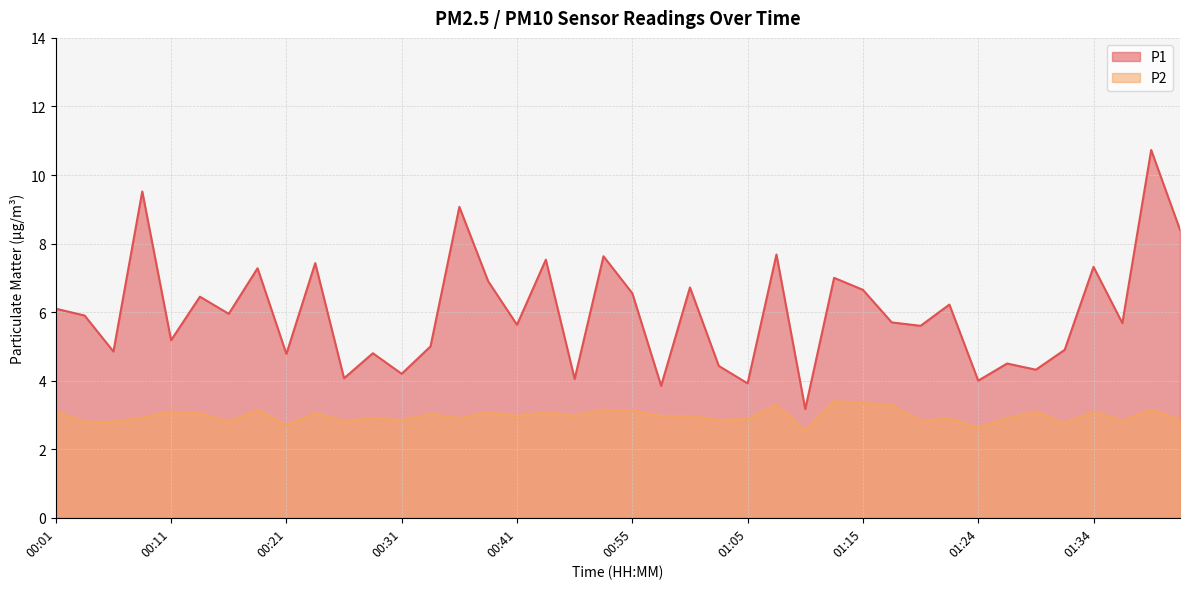

Reading left to right, list all the values displayed in this chart.

P1: 00:01=6.1	00:04=5.9	00:06=4.8	00:09=9.5	00:11=5.2	00:14=6.5	00:16=6.0	00:19=7.3	00:21=4.8	00:24=7.4	00:26=4.1	00:29=4.8	00:31=4.2	00:34=5.0	00:36=9.1	00:39=6.9	00:41=5.6	00:44=7.5	00:49=4.0	00:52=7.6	00:55=6.5	00:57=3.9	01:00=6.7	01:02=4.4	01:05=3.9	01:07=7.7	01:10=3.2	01:12=7.0	01:15=6.7	01:17=5.7	01:20=5.6	01:22=6.2	01:24=4.0	01:27=4.5	01:29=4.3	01:32=4.9	01:34=7.3	01:37=5.7	01:40=10.7	01:42=8.4
P2: 00:01=3.1	00:04=2.8	00:06=2.8	00:09=2.9	00:11=3.1	00:14=3.0	00:16=2.8	00:19=3.1	00:21=2.7	00:24=3.0	00:26=2.8	00:29=2.9	00:31=2.9	00:34=3.0	00:36=2.9	00:39=3.1	00:41=3.0	00:44=3.1	00:49=3.0	00:52=3.1	00:55=3.1	00:57=3.0	01:00=3.0	01:02=2.9	01:05=2.9	01:07=3.3	01:10=2.5	01:12=3.4	01:15=3.4	01:17=3.3	01:20=2.8	01:22=2.9	01:24=2.6	01:27=2.9	01:29=3.1	01:32=2.8	01:34=3.1	01:37=2.8	01:40=3.1	01:42=2.9